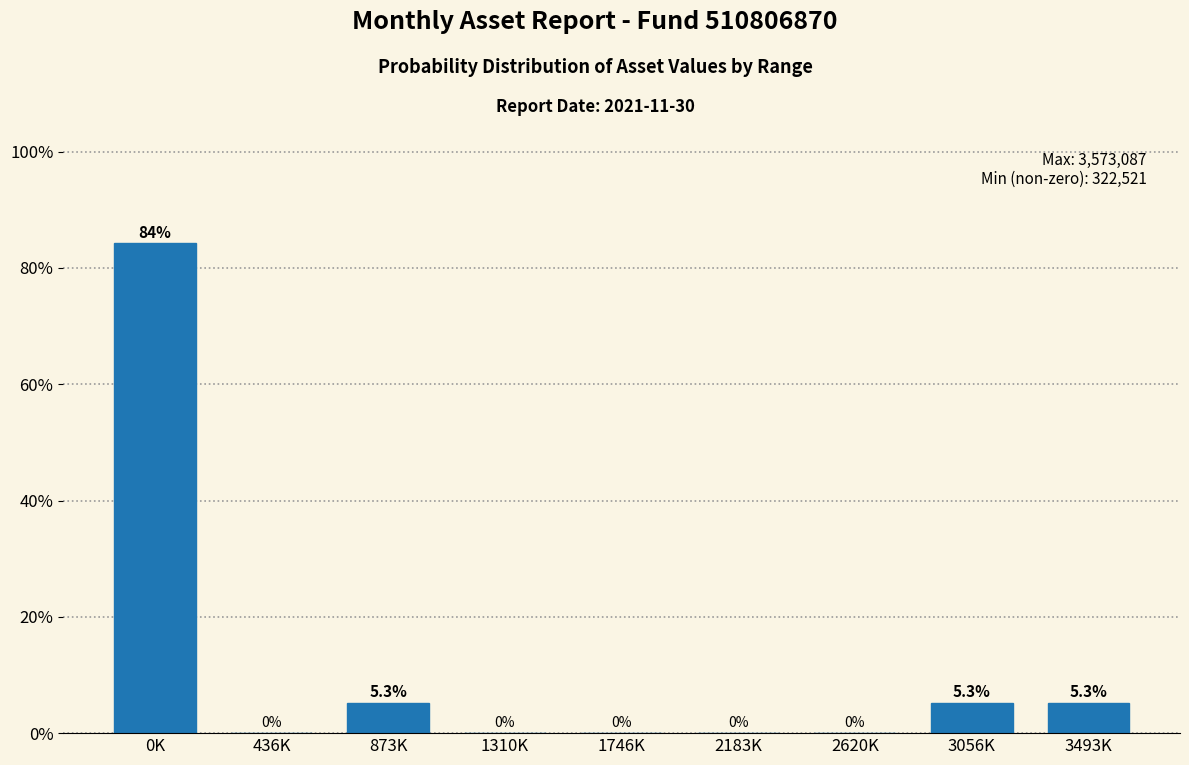

Reading left to right, list all the values displayed in this chart.

0K=84.2	436K=0.0	873K=5.3	1310K=0.0	1746K=0.0	2183K=0.0	2620K=0.0	3056K=5.3	3493K=5.3